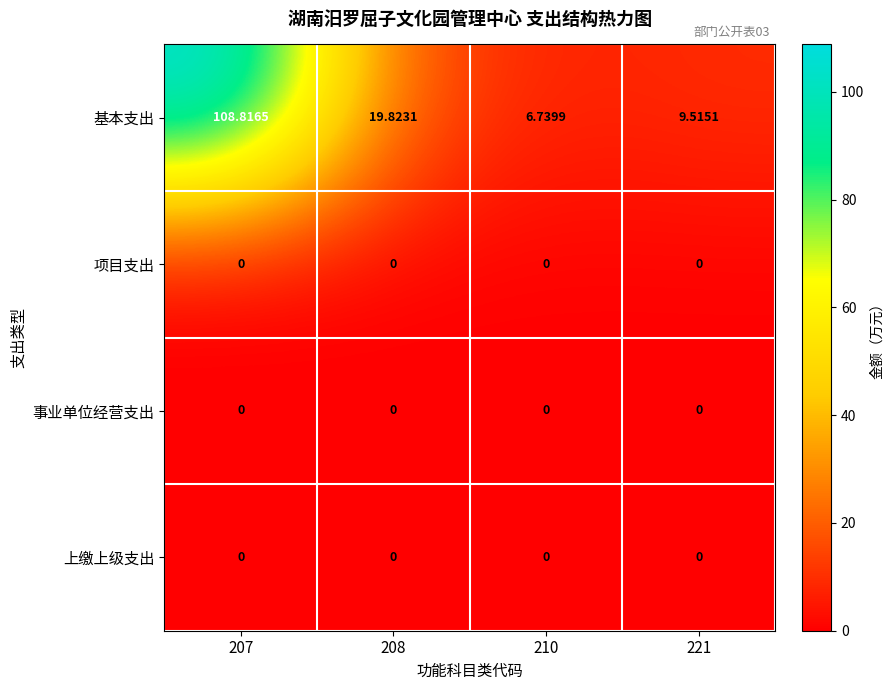

Between 208 and 210, which series saw the biggest shift?

基本支出